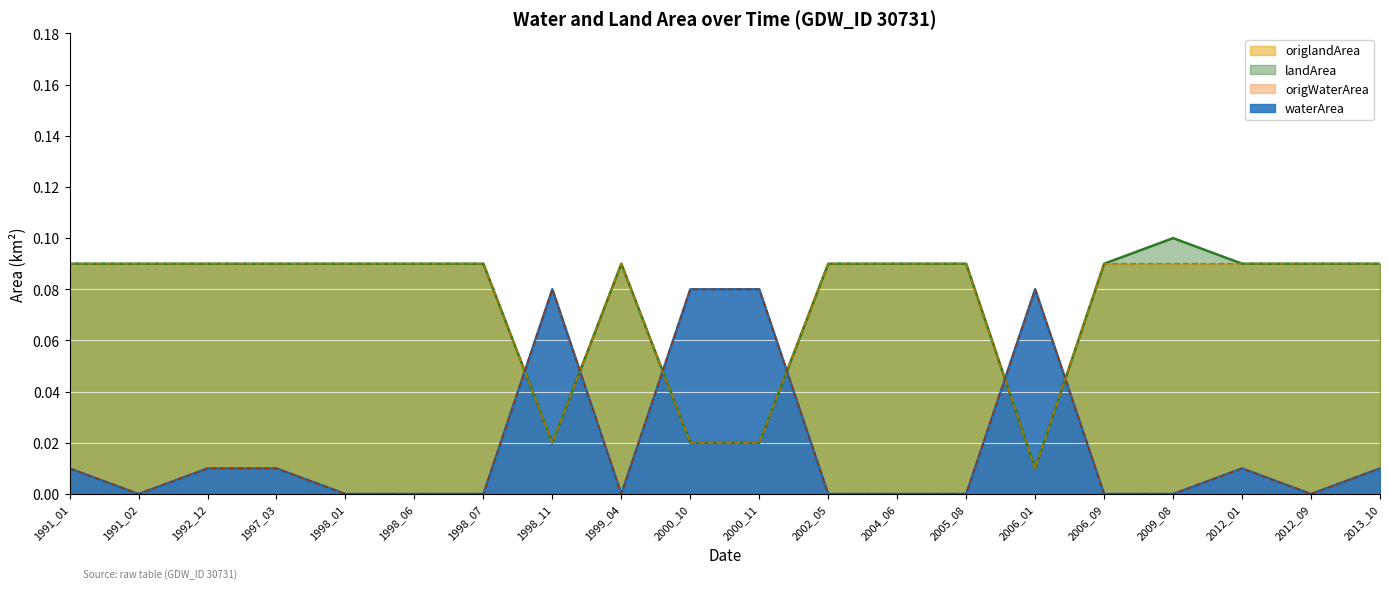

Reading left to right, list all the values displayed in this chart.

waterArea: 0.0	0.0	0.0	0.0	0.0	0.0	0.0	0.1	0.0	0.1	0.1	0.0	0.0	0.0	0.1	0.0	0.0	0.0	0.0	0.0
landArea: 0.1	0.1	0.1	0.1	0.1	0.1	0.1	0.0	0.1	0.0	0.0	0.1	0.1	0.1	0.0	0.1	0.1	0.1	0.1	0.1
origWaterArea: 0.0	0.0	0.0	0.0	0.0	0.0	0.0	0.1	0.0	0.1	0.1	0.0	0.0	0.0	0.1	0.0	0.0	0.0	0.0	0.0
origlandArea: 0.1	0.1	0.1	0.1	0.1	0.1	0.1	0.0	0.1	0.0	0.0	0.1	0.1	0.1	0.0	0.1	0.1	0.1	0.1	0.1